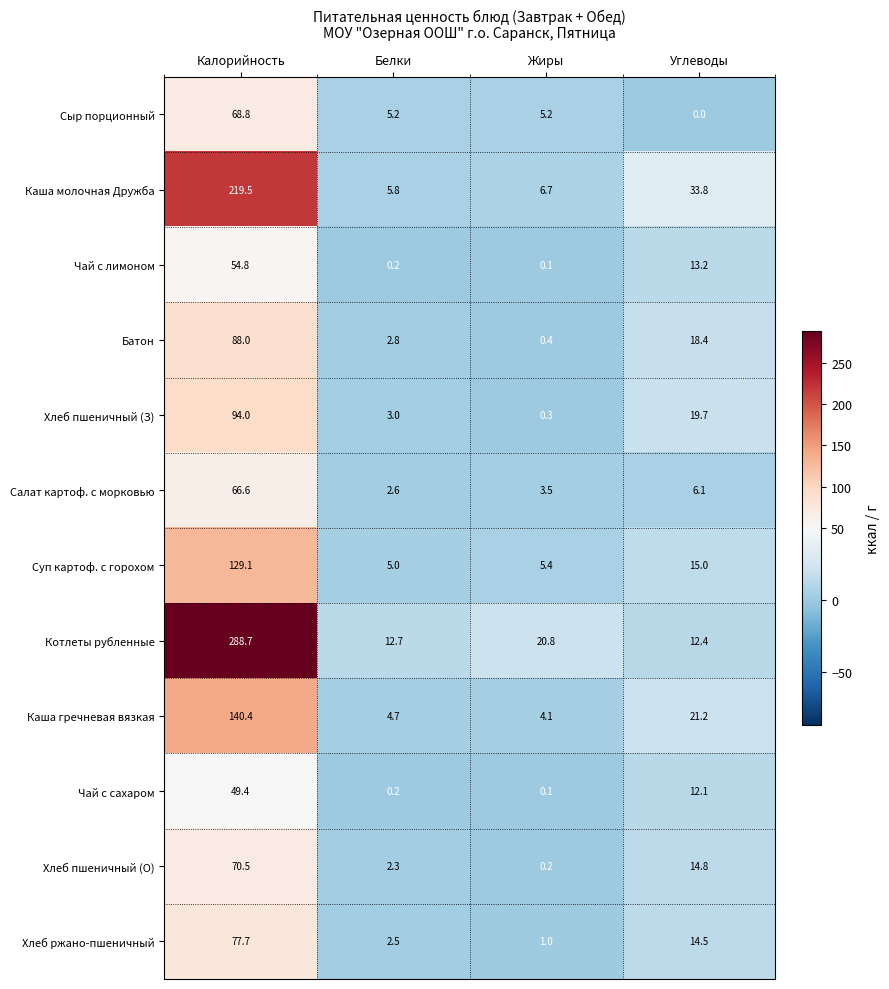

Which label corresponds to the largest value in the chart?

Калорийность